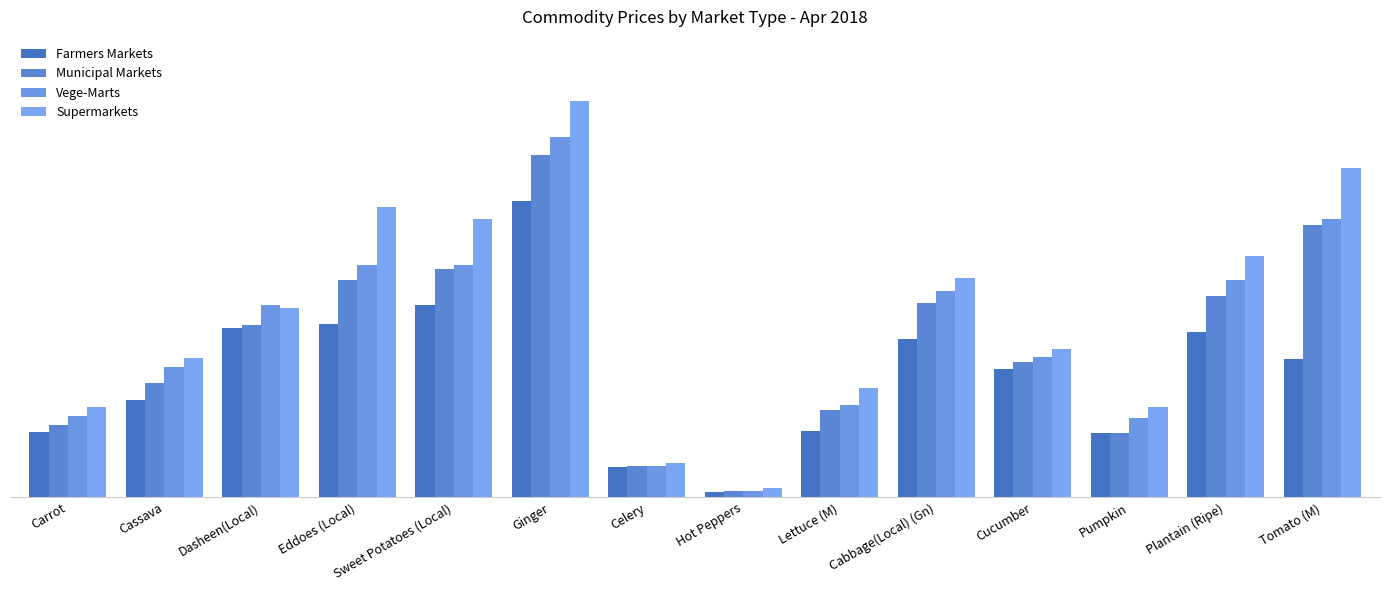

Rank the series by their average value, from lowest to highest.

Farmers Markets, Municipal Markets, Vege-Marts, Supermarkets